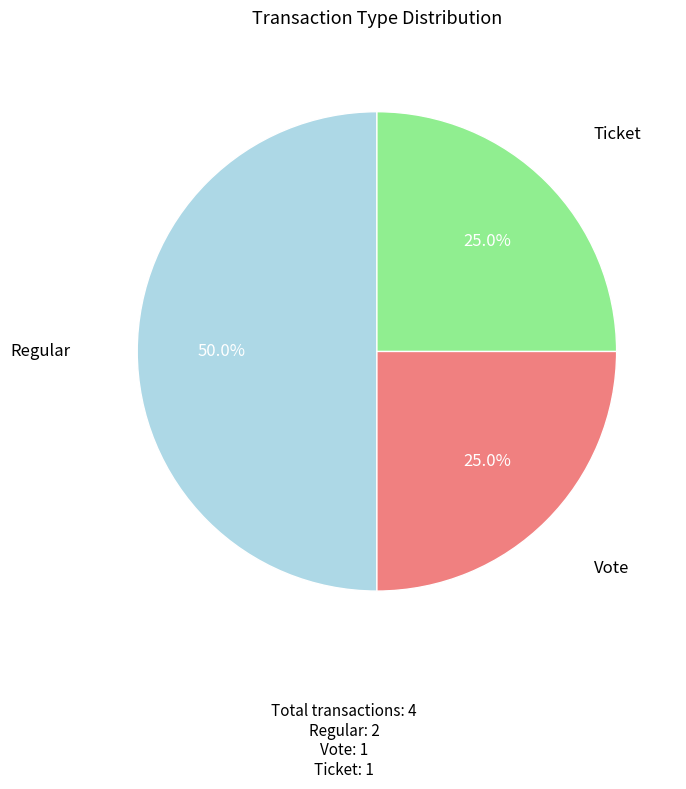

Does Vote represent more than half of the total?

No